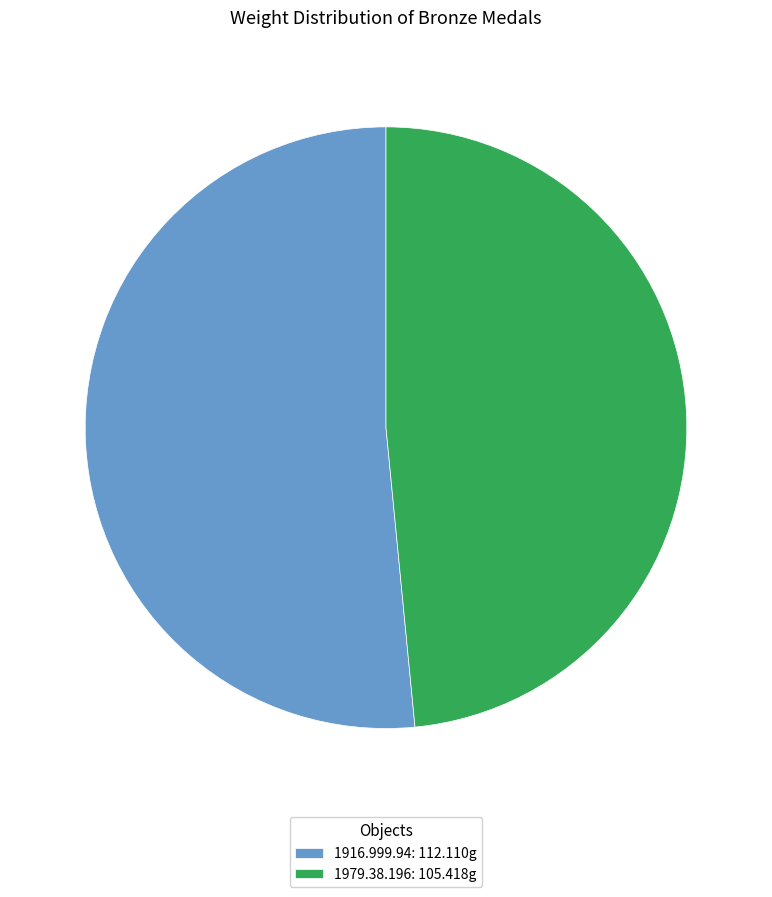

Combined, do 1979.38.196 and 1916.999.94 account for over 50%?

Yes